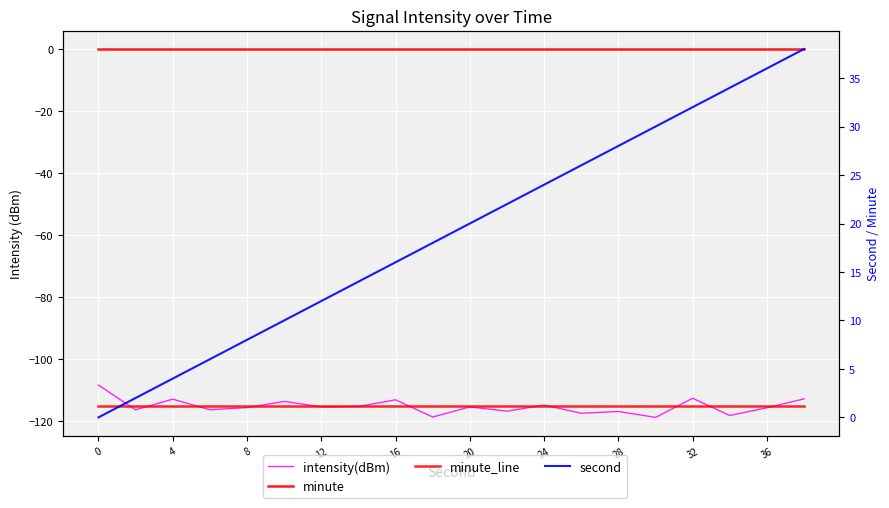

True or false: minute and intensity(dBm) cross at least once.

False